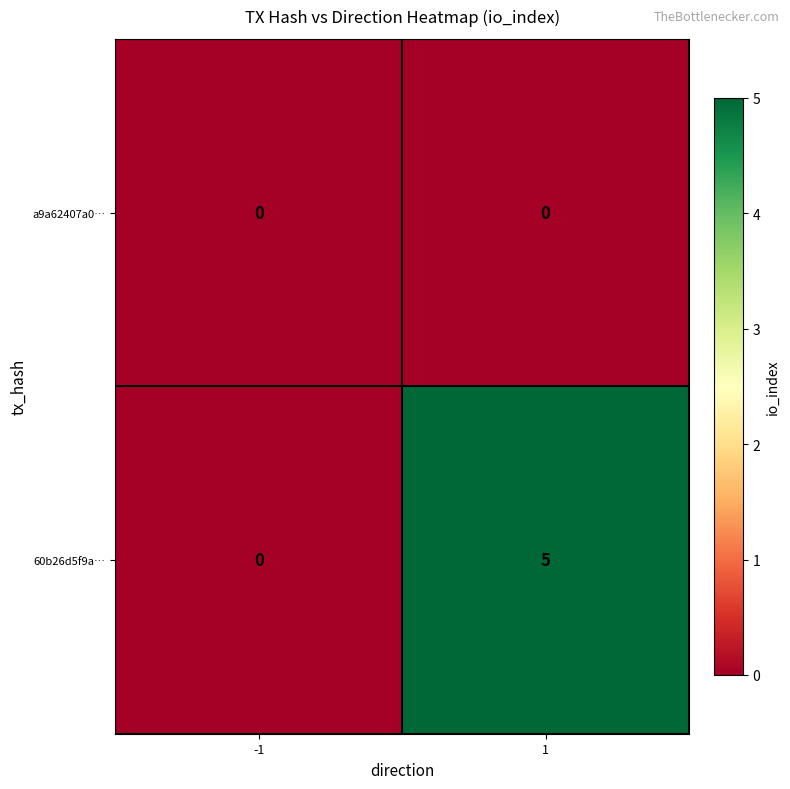

What is the difference between the maximum and minimum values in the 60b26d5f9a… series?

5